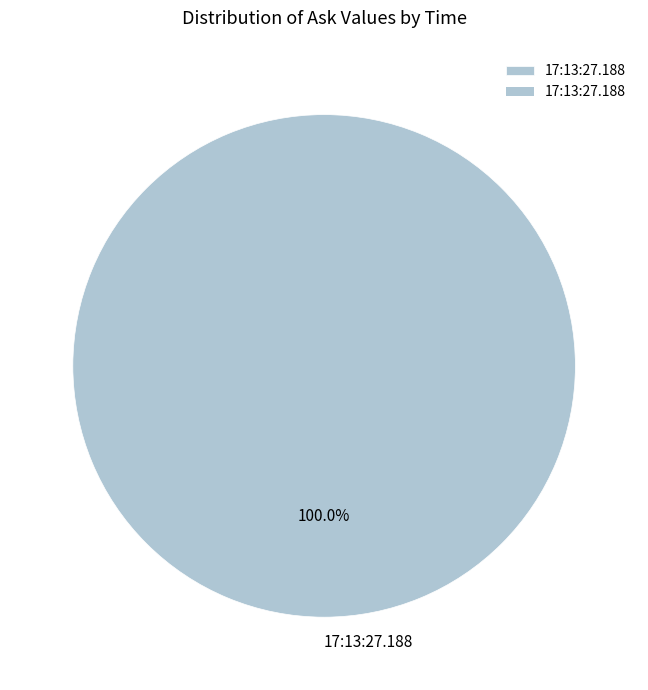

Rank the categories by value from lowest to highest.

17:13:27.188